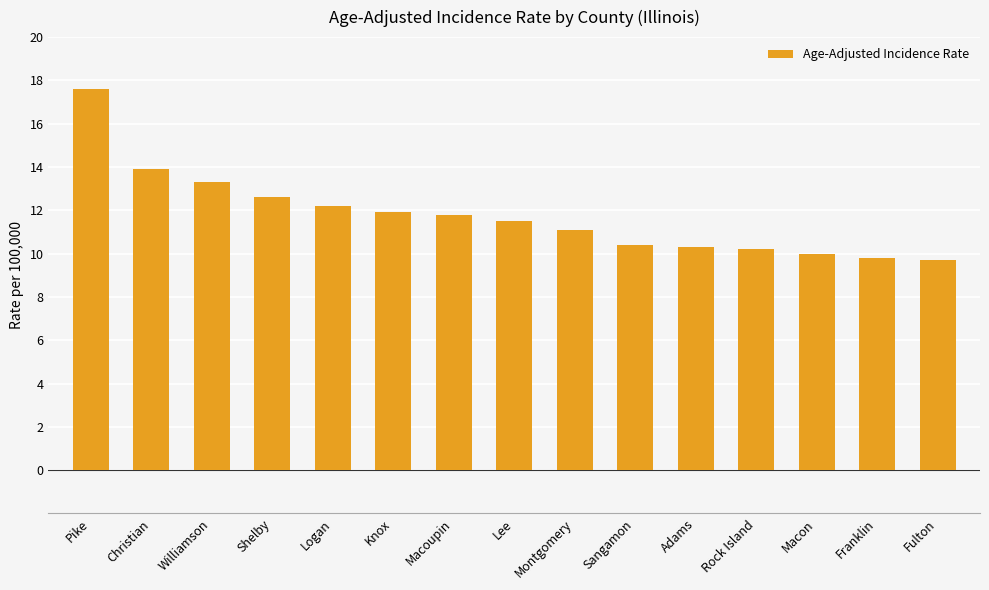

The value at Franklin is 15.8. True or false?

False